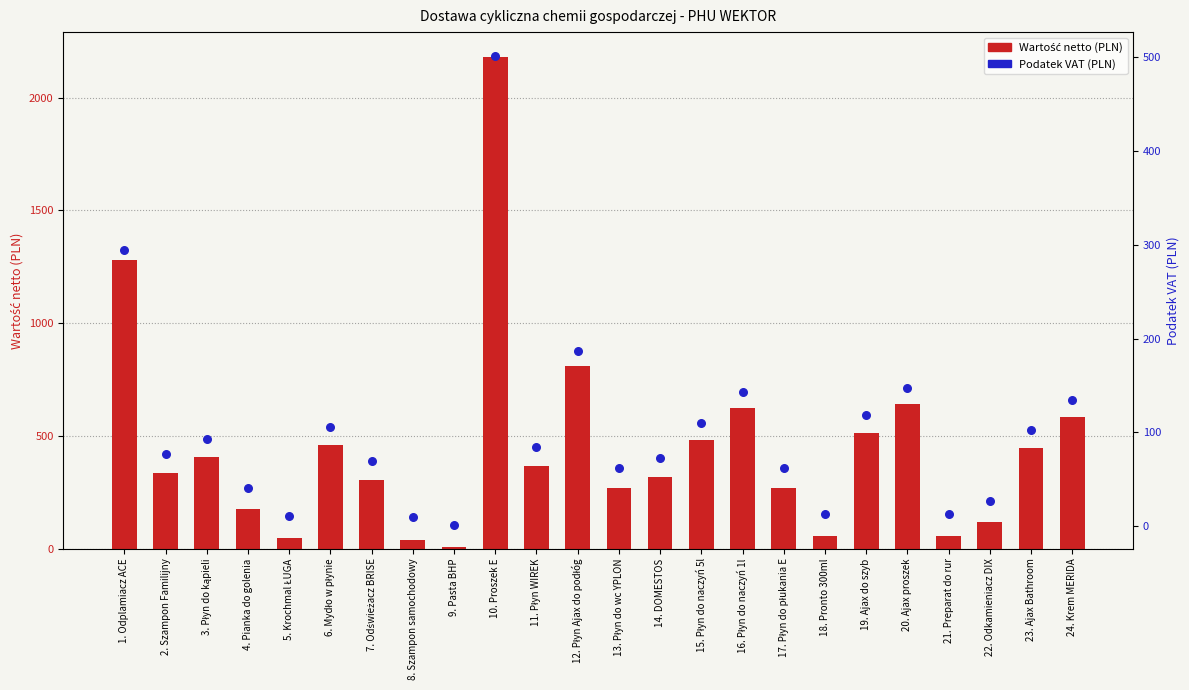

Which series has the largest total across all categories?

Wartość netto (PLN)